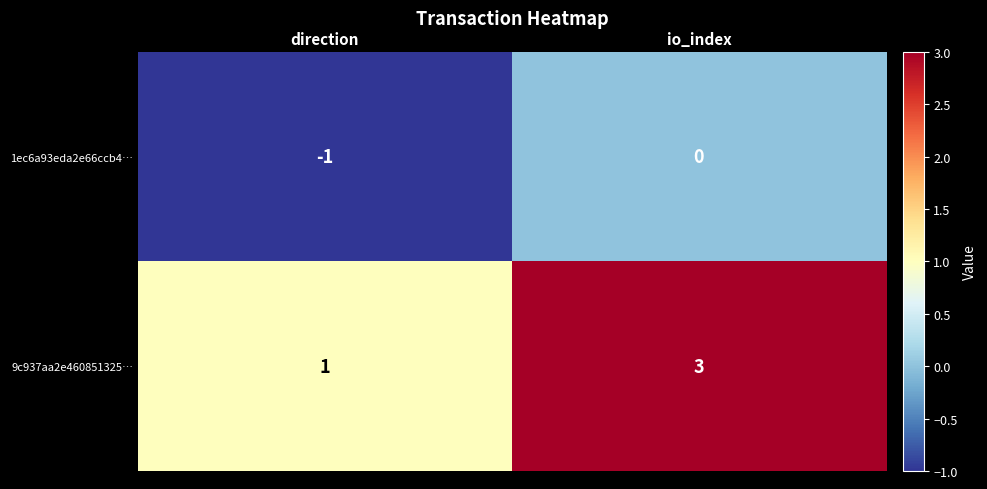

Which series has the largest range (max minus min)?

9c937aa2e460851325…